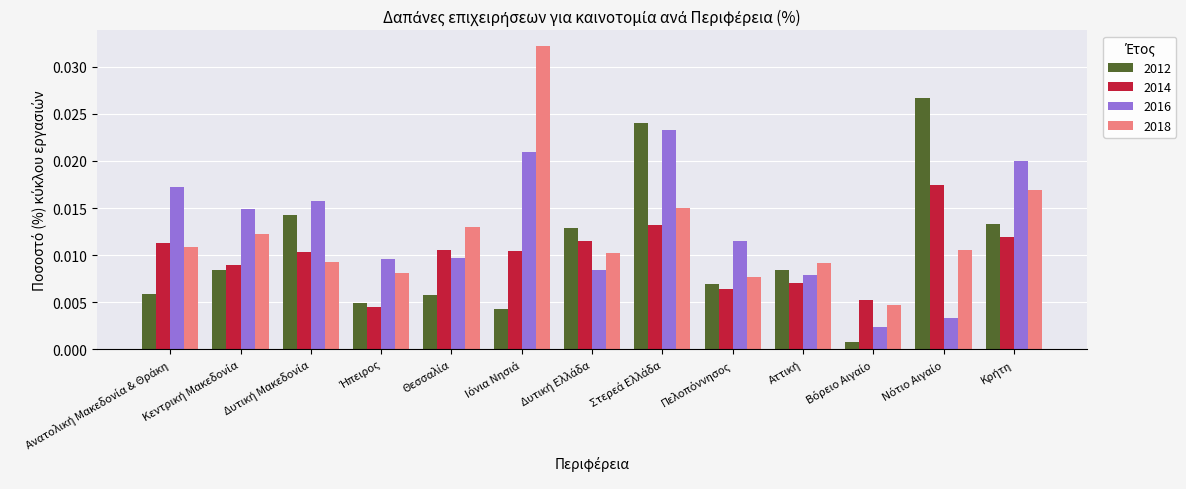

How many bars are there in total?

52